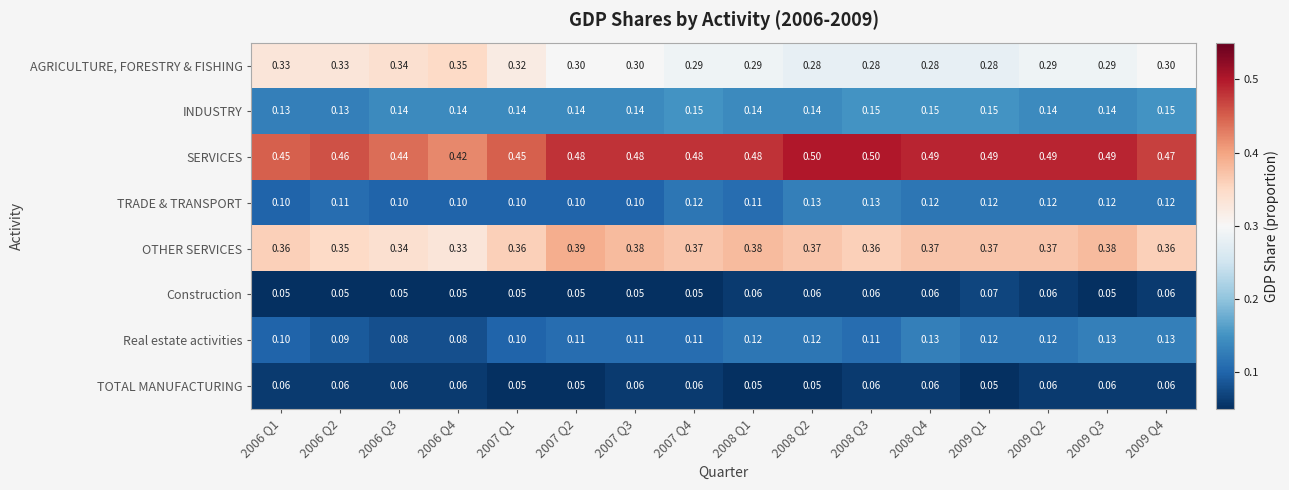

At 2007 Q4, list the series in order from smallest to largest.

Construction, TOTAL MANUFACTURING, Real estate activities, TRADE & TRANSPORT, INDUSTRY, AGRICULTURE, FORESTRY & FISHING, OTHER SERVICES, SERVICES